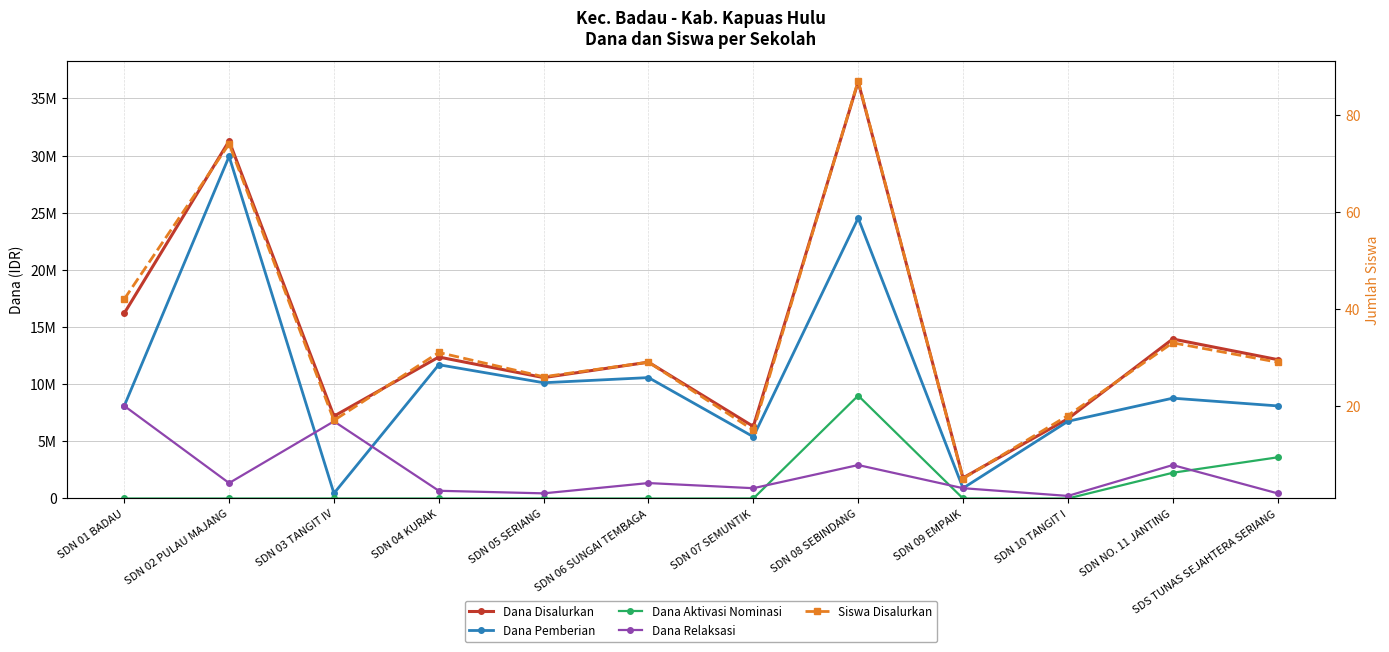

List the series in order of their peak value, highest first.

Dana Disalurkan, Dana Pemberian, Dana Aktivasi Nominasi, Dana Relaksasi, Siswa Disalurkan